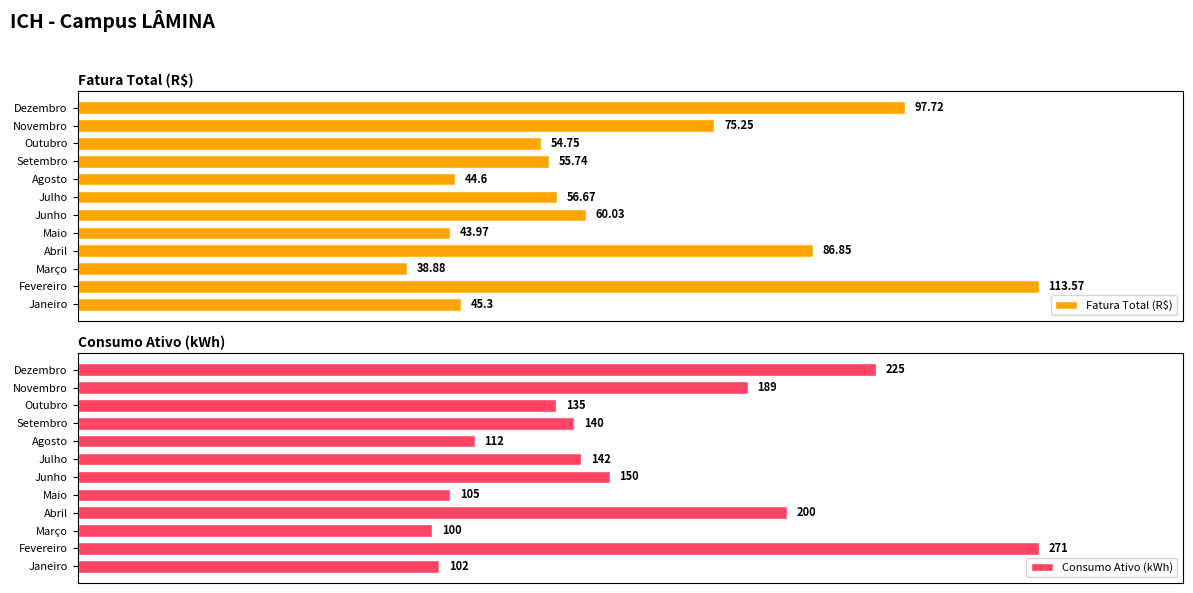

How many bars are there in total?

24